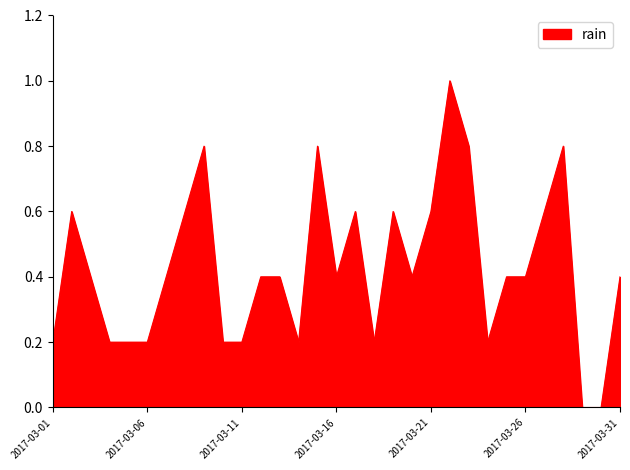

Reading left to right, what are all the values shown in this chart?

0.2	0.6	0.4	0.2	0.2	0.2	0.4	0.6	0.8	0.2	0.2	0.4	0.4	0.2	0.8	0.4	0.6	0.2	0.6	0.4	0.6	1.0	0.8	0.2	0.4	0.4	0.6	0.8	0.0	0.0	0.4